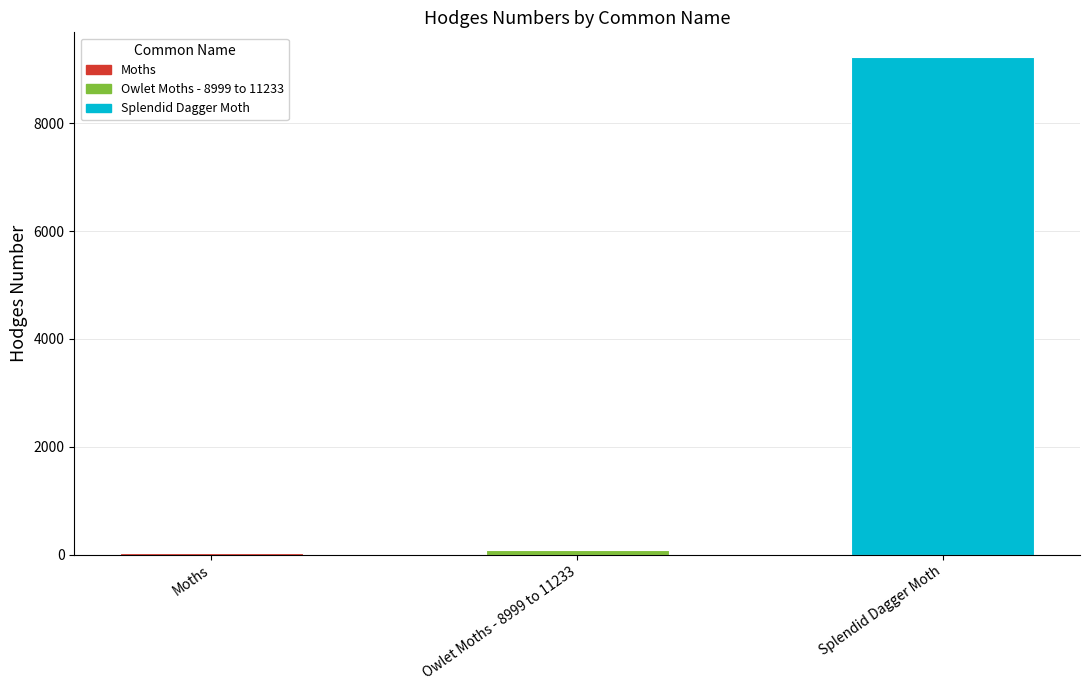

True or false: the data shows 124.4 at Owlet Moths - 8999 to 11233.

False